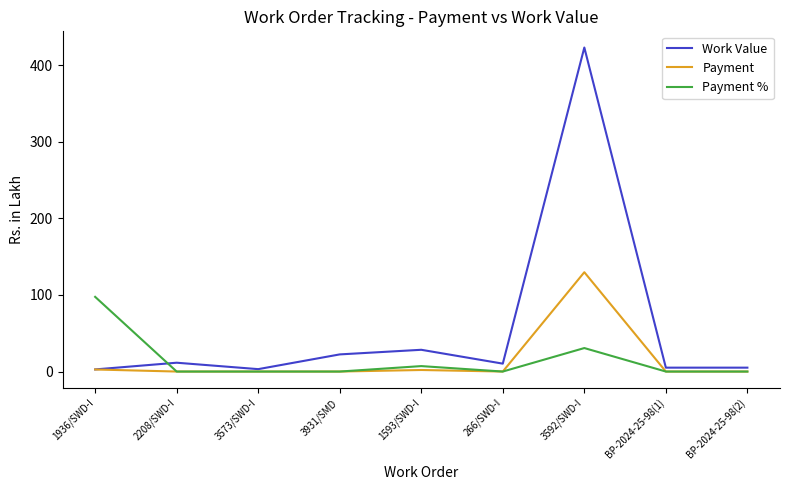

Is the value of Payment % at 3573/SWD-I greater than the value of Work Value at 3931/SMD?

No